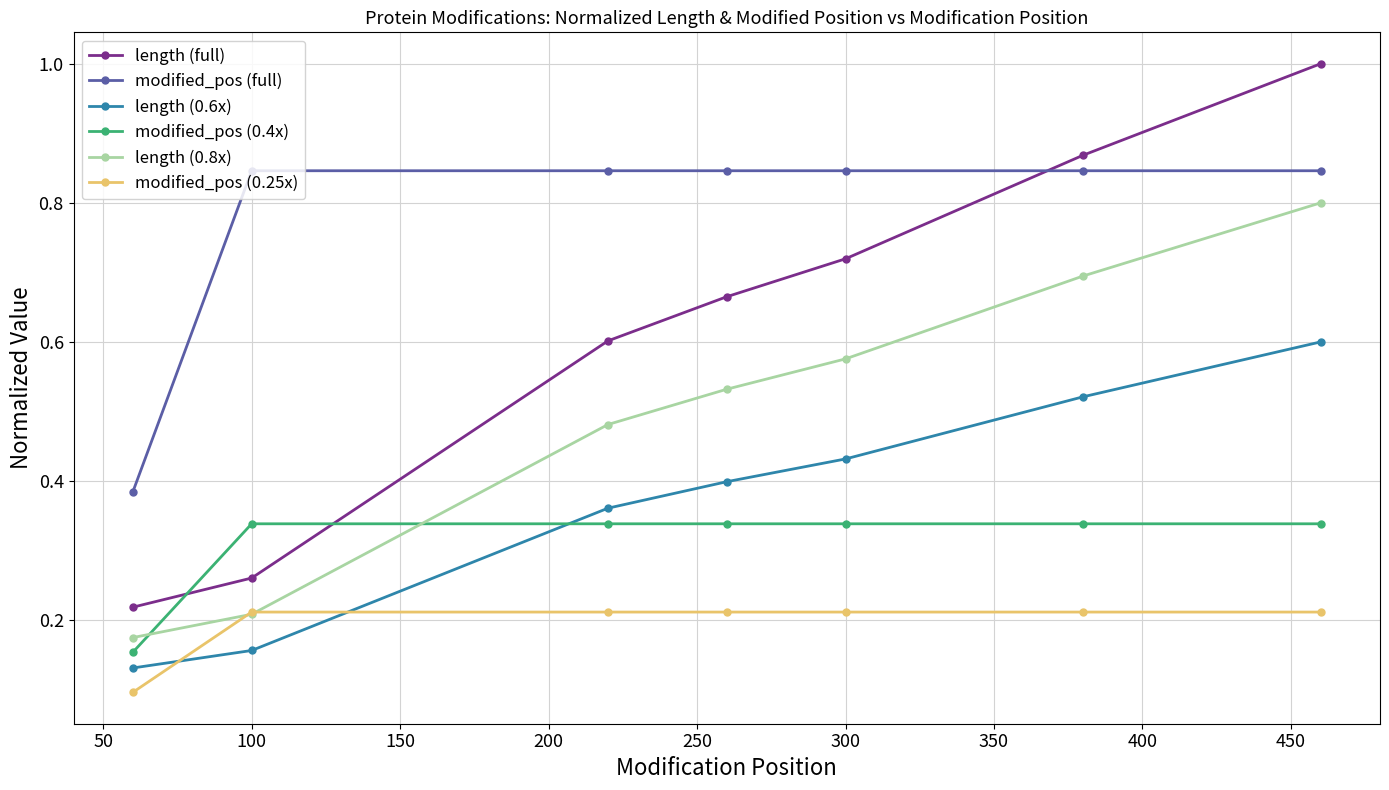

At how many categories does at least one series exceed 0?

7